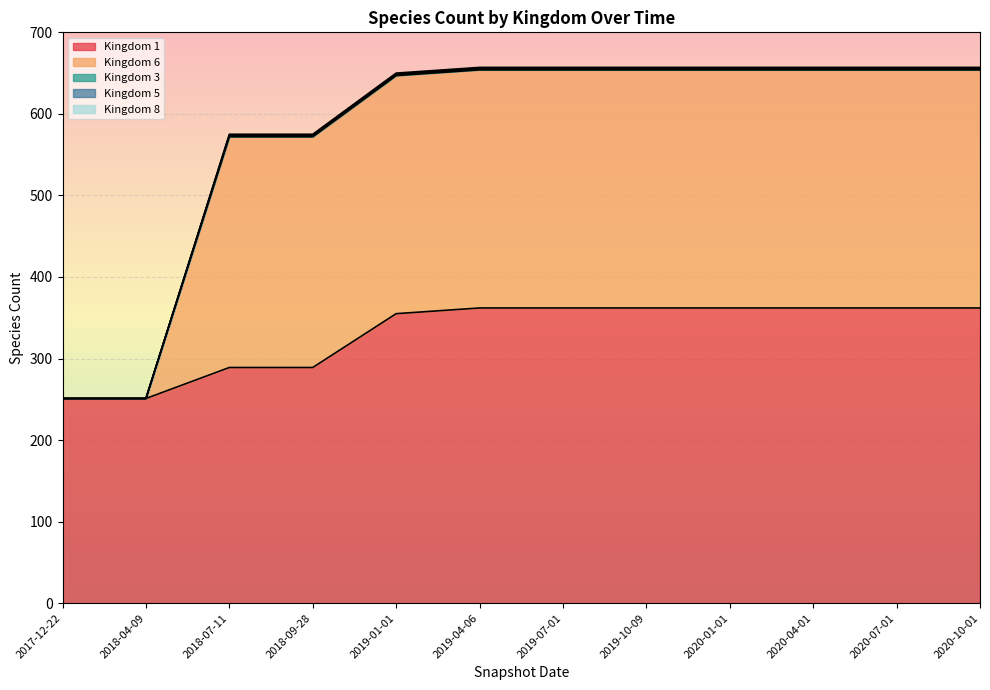

Rank the categories by Kingdom 3 value from lowest to highest.

2017-12-22, 2018-04-09, 2018-07-11, 2018-09-28, 2019-01-01, 2019-04-06, 2019-07-01, 2019-10-09, 2020-01-01, 2020-04-01, 2020-07-01, 2020-10-01